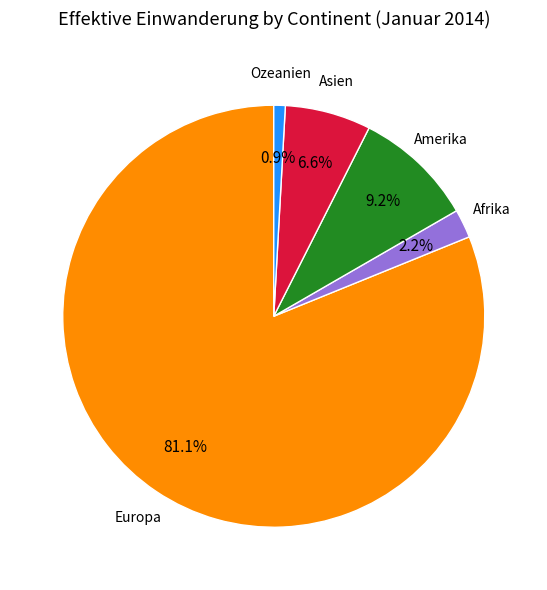

To the nearest percent, what percentage of the pie is Asien?

7%